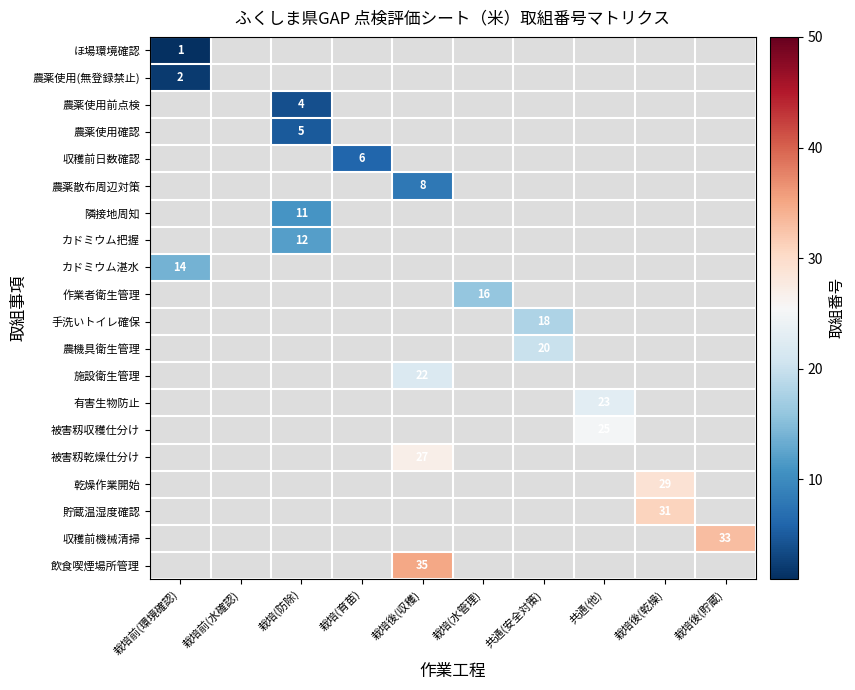

True or false: カドミウム把握 has a value of 21 at 栽培(防除).

False